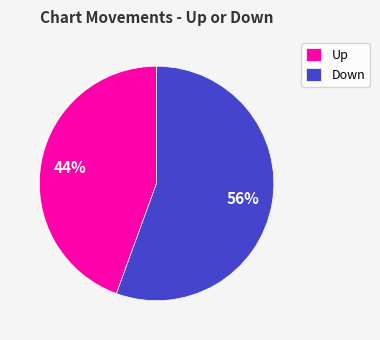

To the nearest percent, what portion does Up represent?

44%